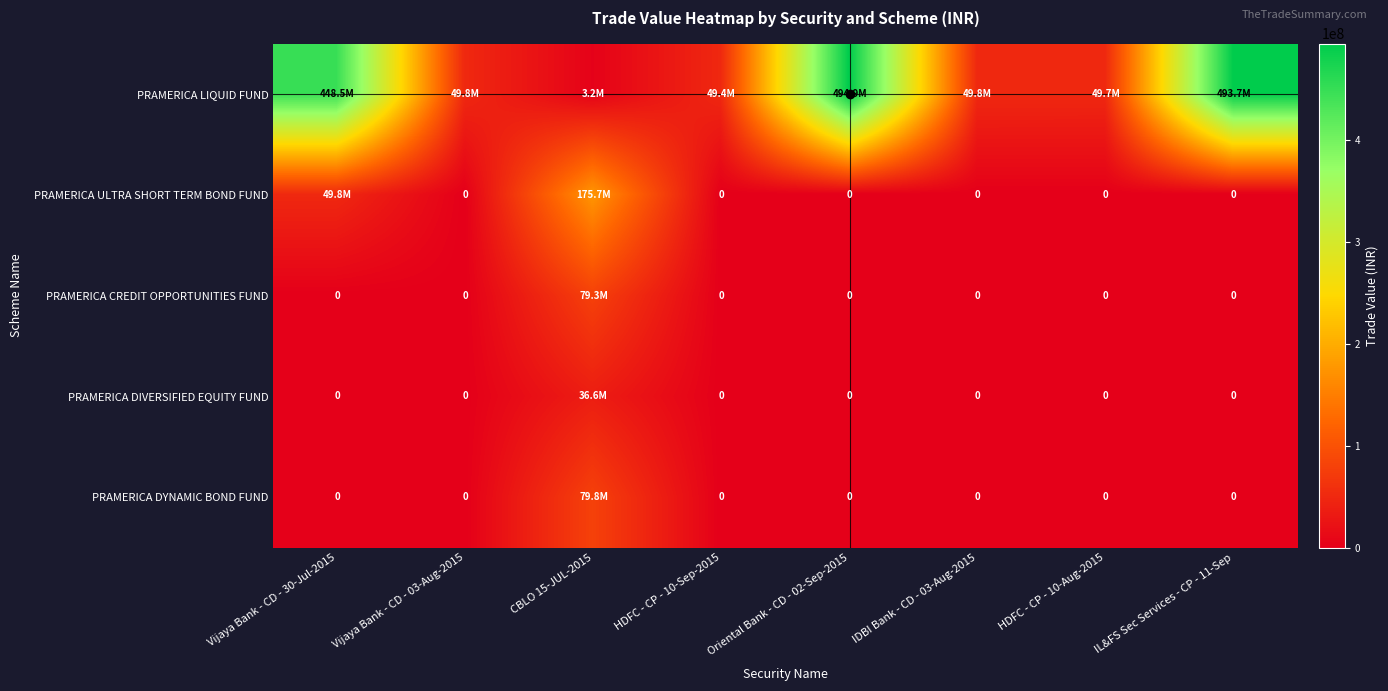

List the series in order of their peak value, lowest first.

PRAMERICA DIVERSIFIED EQUITY FUND, PRAMERICA CREDIT OPPORTUNITIES FUND, PRAMERICA DYNAMIC BOND FUND, PRAMERICA ULTRA SHORT TERM BOND FUND, PRAMERICA LIQUID FUND